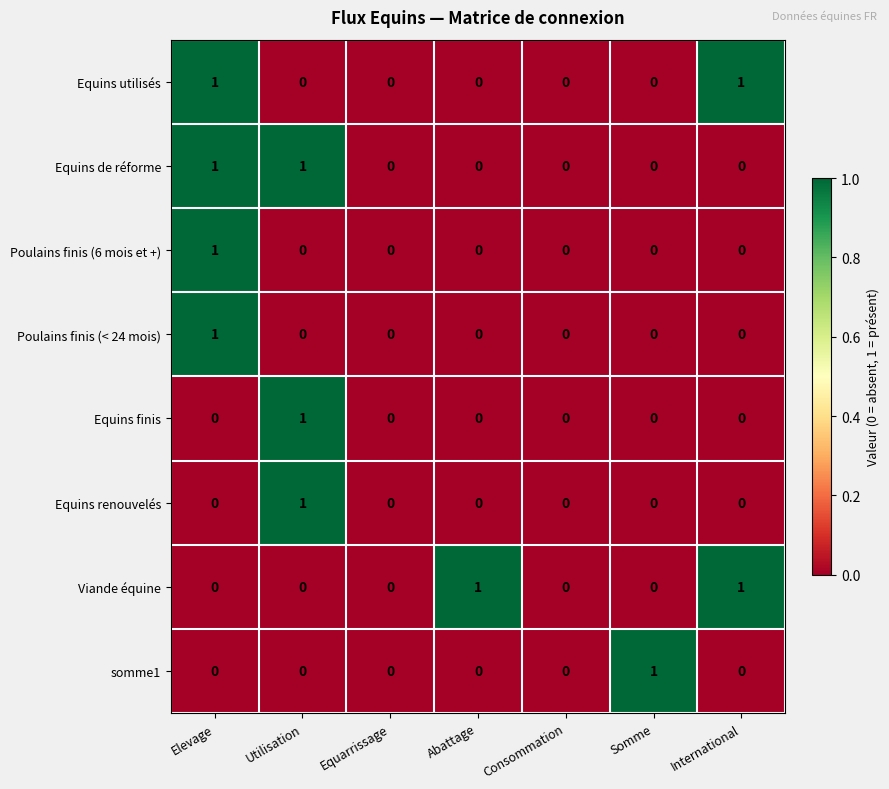

Count the number of categories in the chart.

7